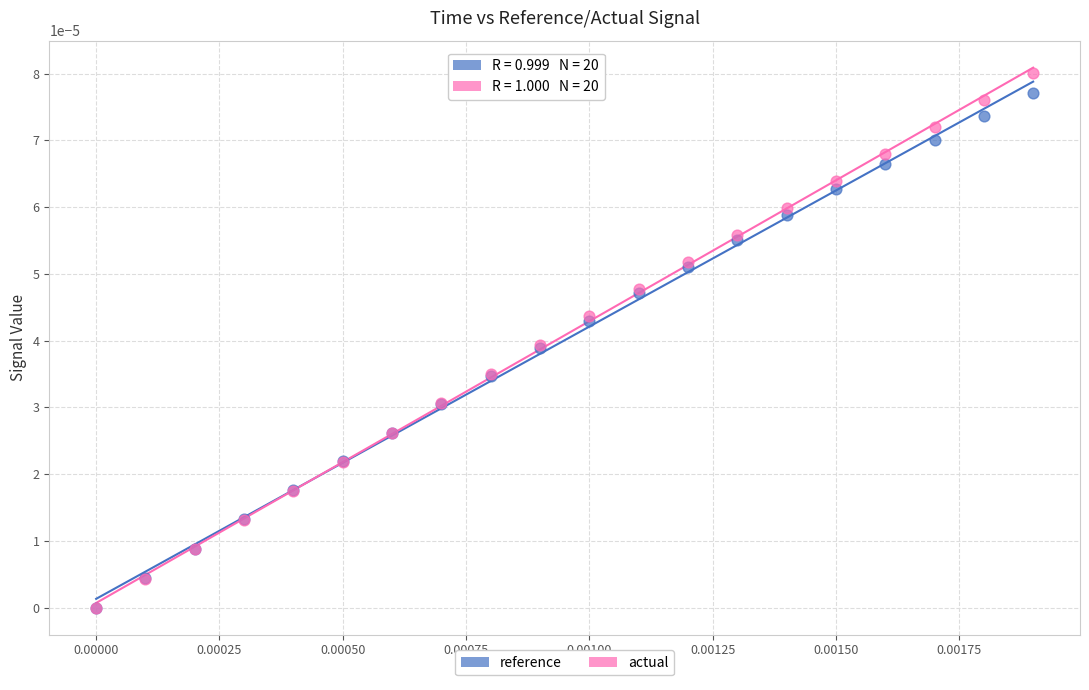

Which series reaches the maximum Y coordinate?

actual